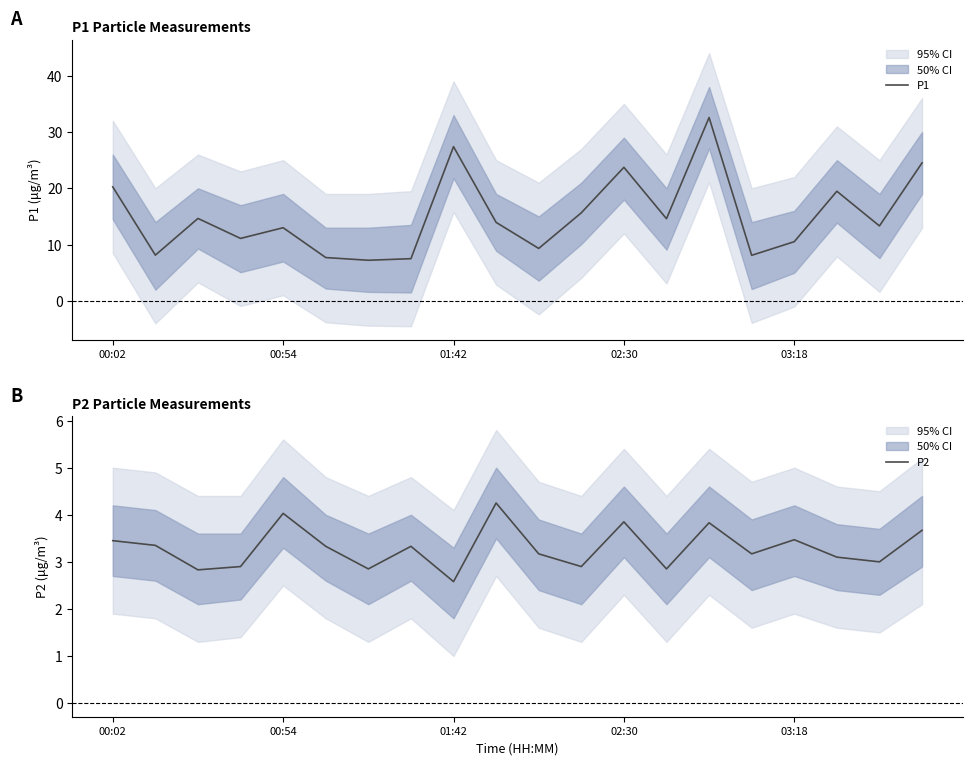

Count the number of categories in the chart.

20